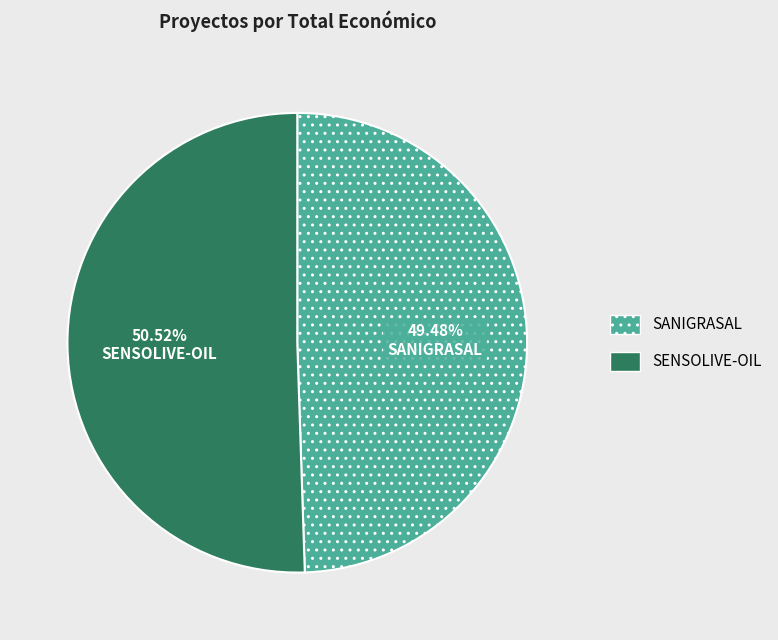

What is the smallest slice in the pie chart?

SANIGRASAL